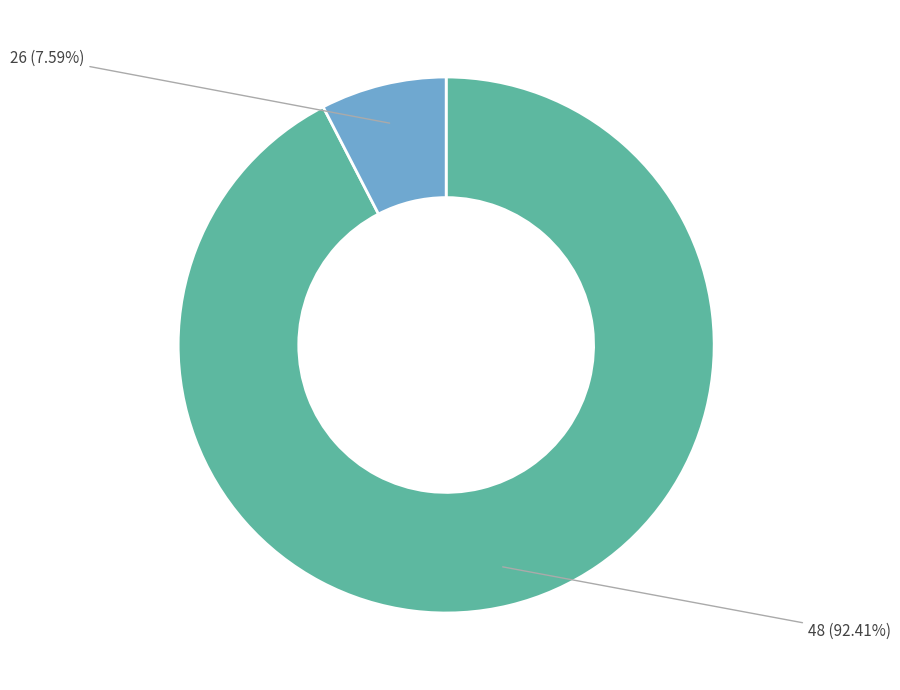

The 26 slice represents 20% of the pie. True or false?

False